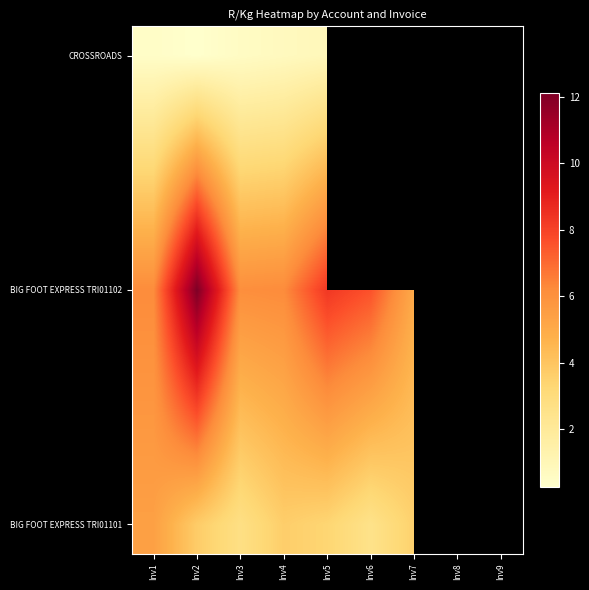

At which category is the sum across all series the highest?

Inv2